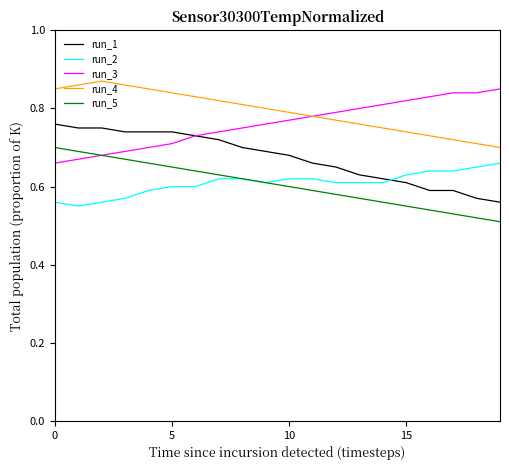

True or false: run_4 and run_1 cross at least once.

False